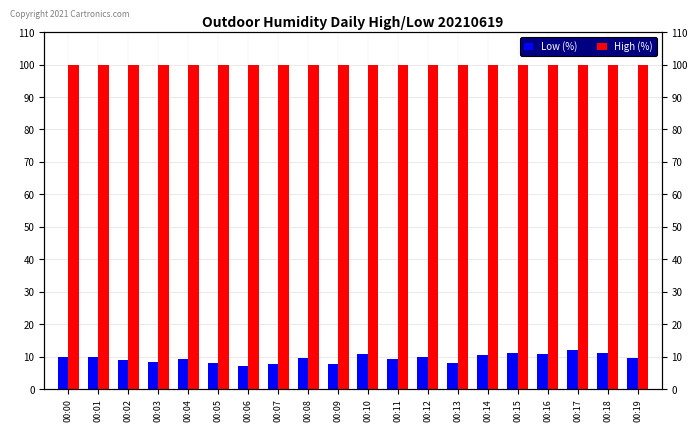

How many bars are there in each group?

2